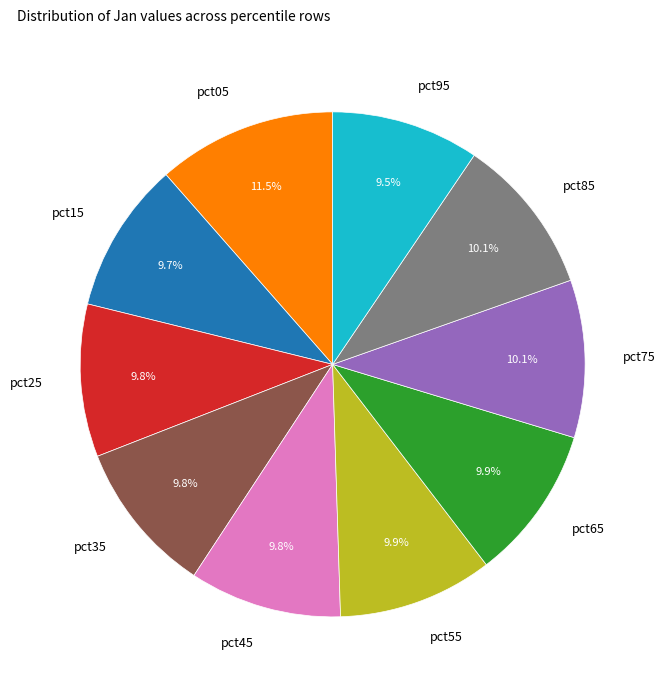

Is there any slice that represents more than half of the pie?

No